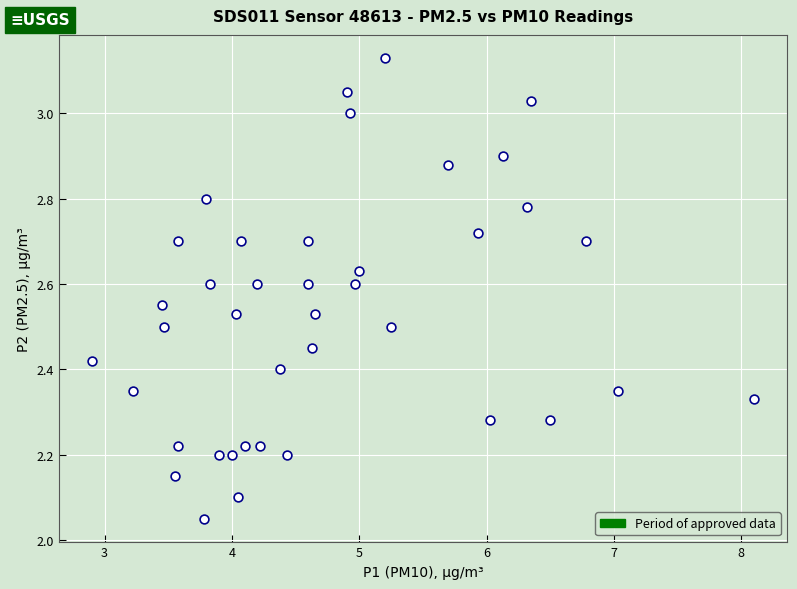

What is the range of X values (max minus min)?

5.2